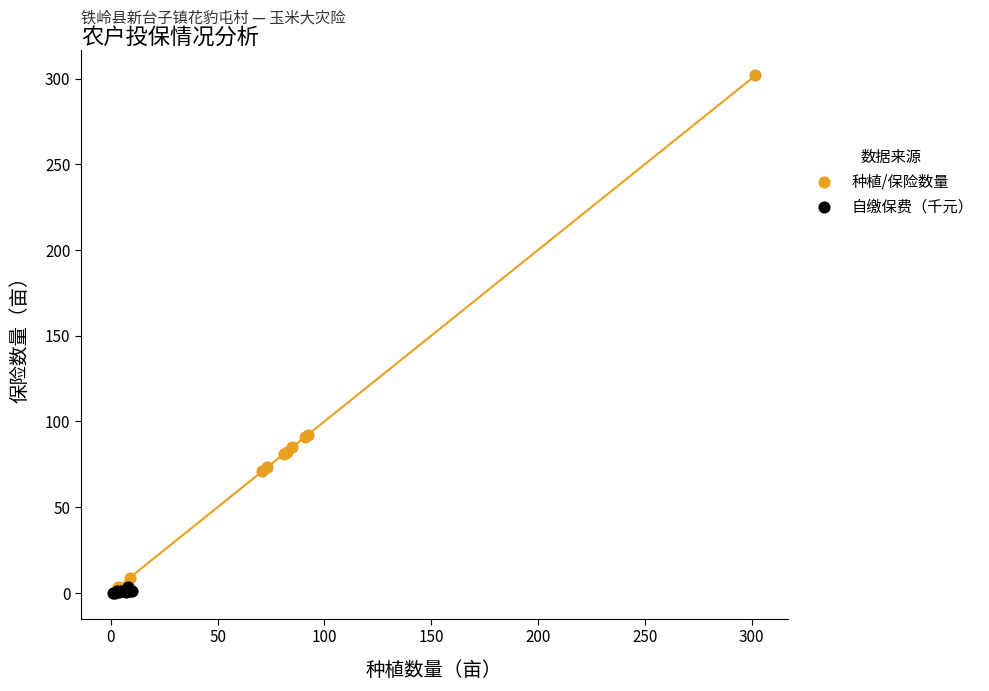

Which series contains the highest Y value?

种植/保险数量